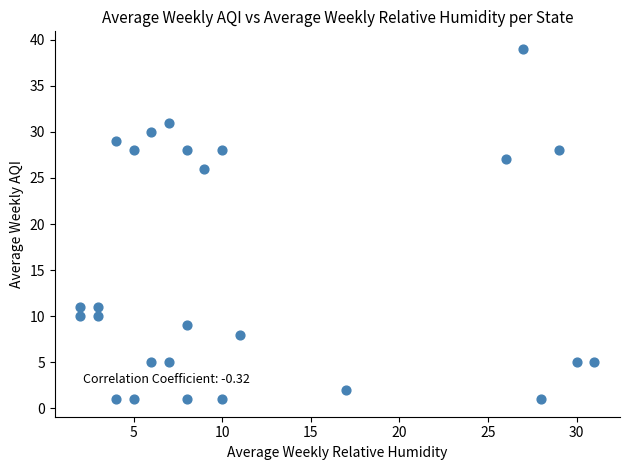

What Y value in the scatter plot is closest to 20?

26